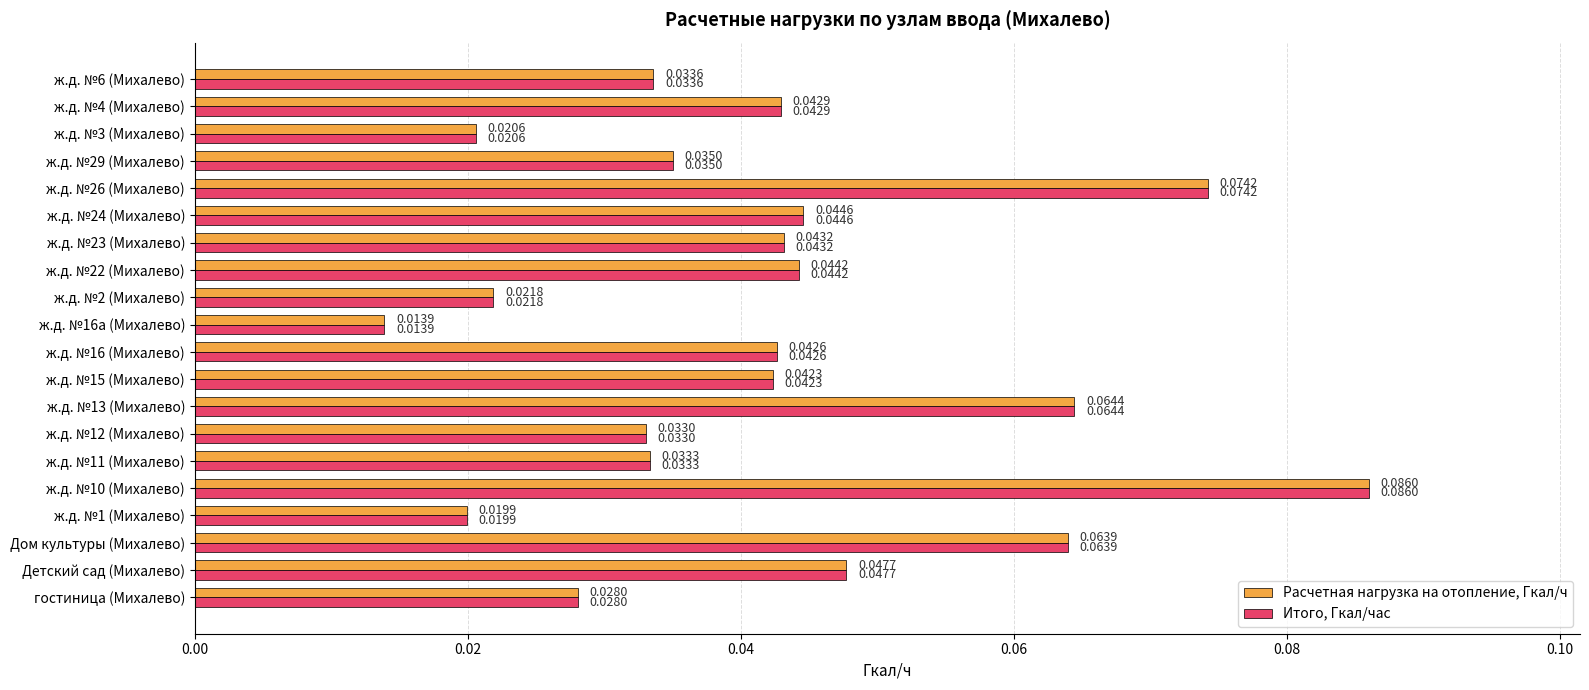

At which category is the sum across all series the highest?

ж.д. №10 (Михалево)